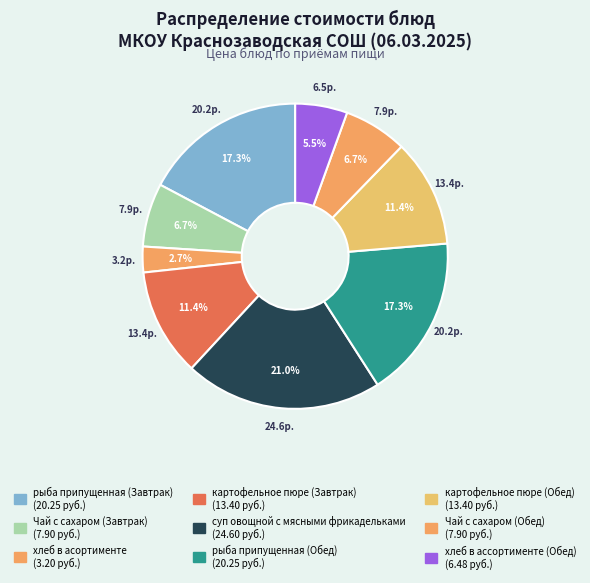

How many slices are in this pie chart?

9